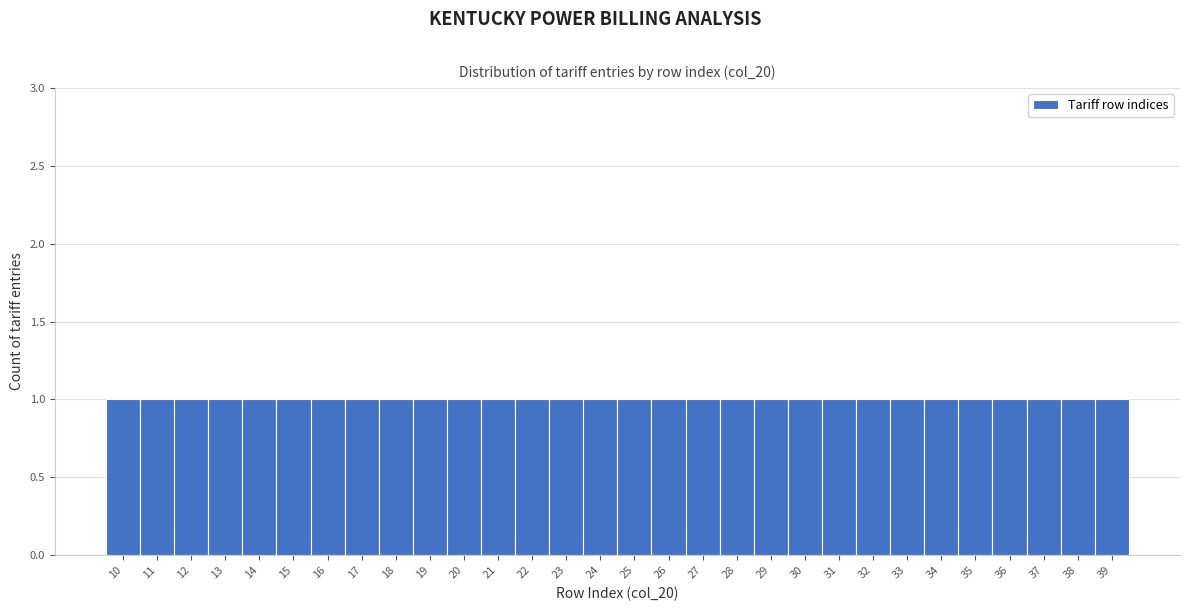

Reading left to right, list every bar in this chart as the range it spans on the x-axis followed by its height. The values are not printed on the chart, so give them approximately, as read against the axis.

9.5 to 10.5: 1
10.5 to 11.5: 1
11.5 to 12.5: 1
12.5 to 13.5: 1
13.5 to 14.5: 1
14.5 to 15.5: 1
15.5 to 16.5: 1
16.5 to 17.5: 1
17.5 to 18.5: 1
18.5 to 19.5: 1
19.5 to 20.5: 1
20.5 to 21.5: 1
21.5 to 22.5: 1
22.5 to 23.5: 1
23.5 to 24.5: 1
24.5 to 25.5: 1
25.5 to 26.5: 1
26.5 to 27.5: 1
27.5 to 28.5: 1
28.5 to 29.5: 1
29.5 to 30.5: 1
30.5 to 31.5: 1
31.5 to 32.5: 1
32.5 to 33.5: 1
33.5 to 34.5: 1
34.5 to 35.5: 1
35.5 to 36.5: 1
36.5 to 37.5: 1
37.5 to 38.5: 1
38.5 to 39.5: 1